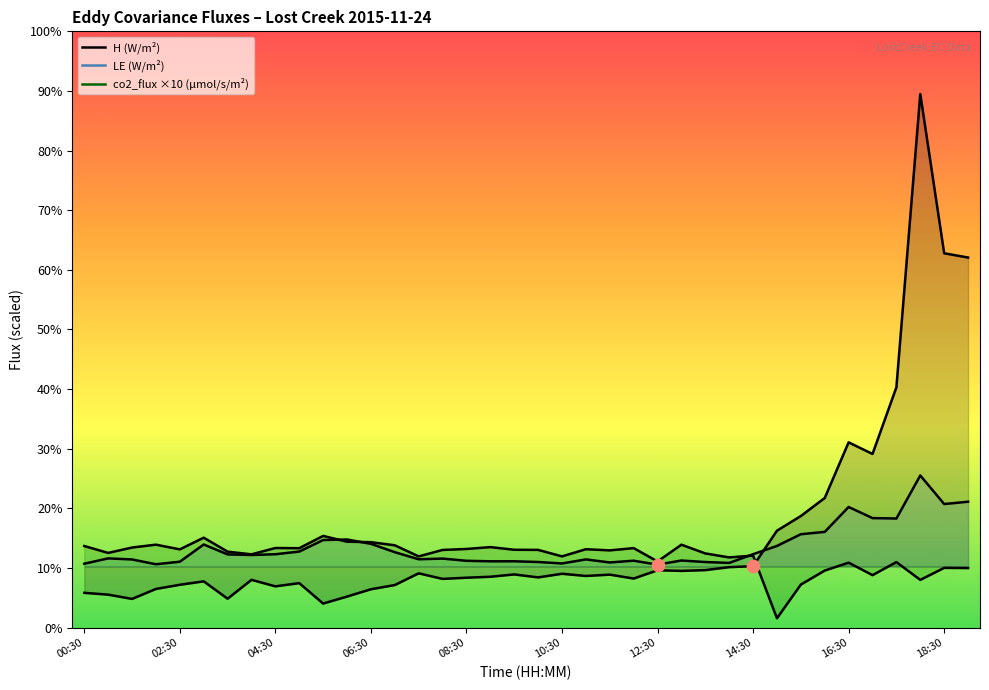

Is the value of co2_flux at 08:30 greater than the value of H at 03:00?

Yes